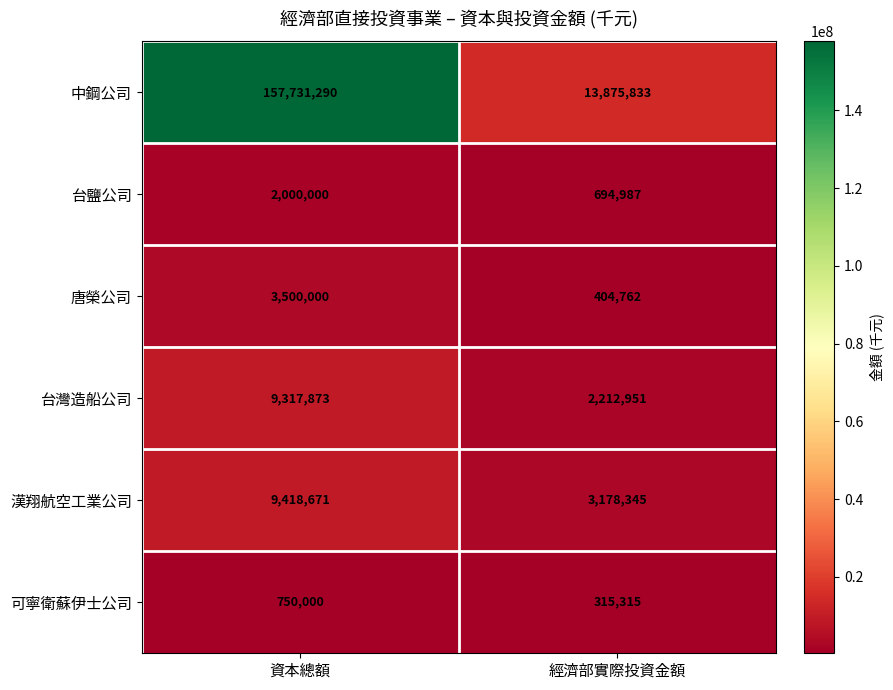

True or false: 中鋼公司 has a value of 13875833 at 經濟部實際投資金額.

True